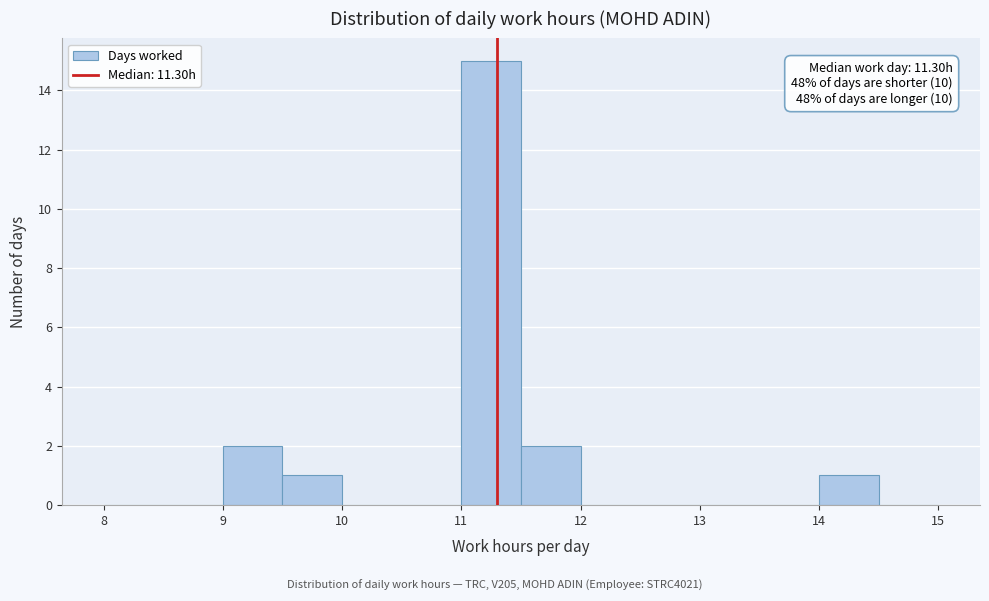

Over which range of the x-axis is the bar tallest?

11.0 to 11.5